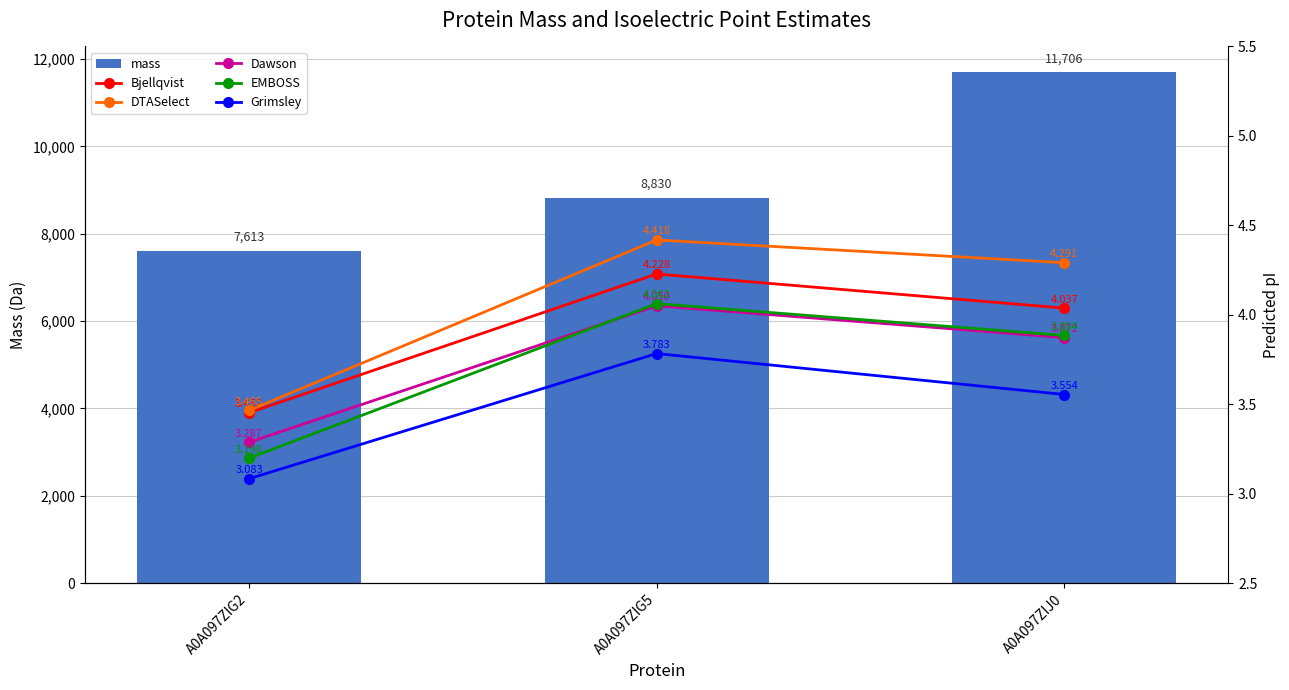

What is the average value of the DTASelect series?

4.1